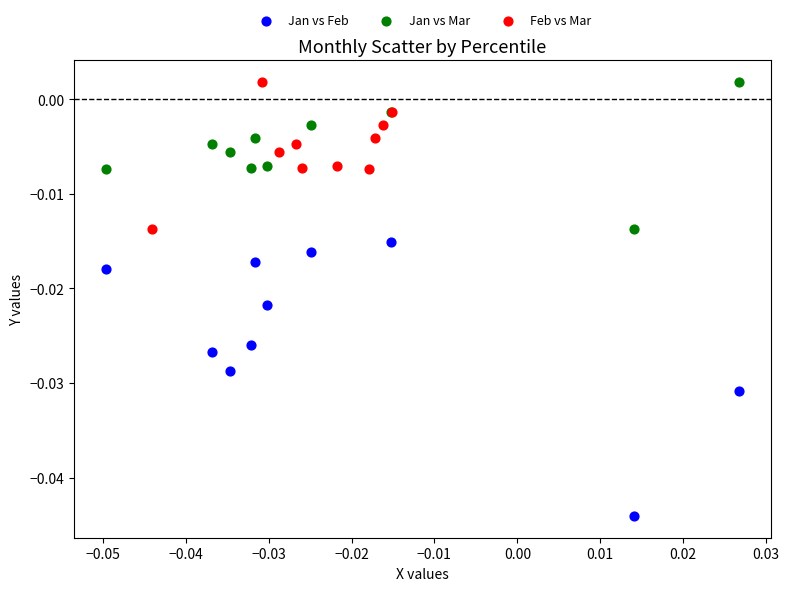

Which series has the widest spread of Y values?

Jan vs Feb